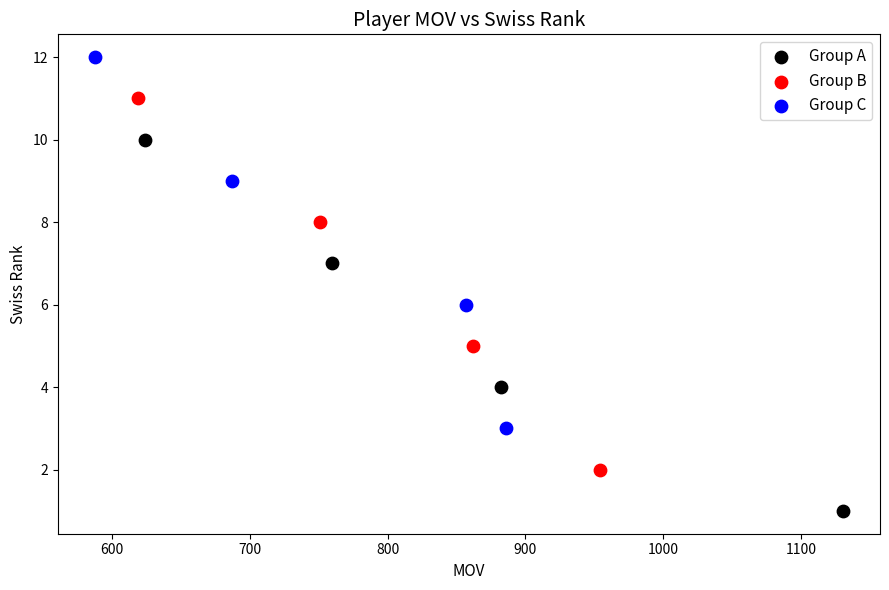

What are all the series names shown in the legend?

Group A, Group B, Group C